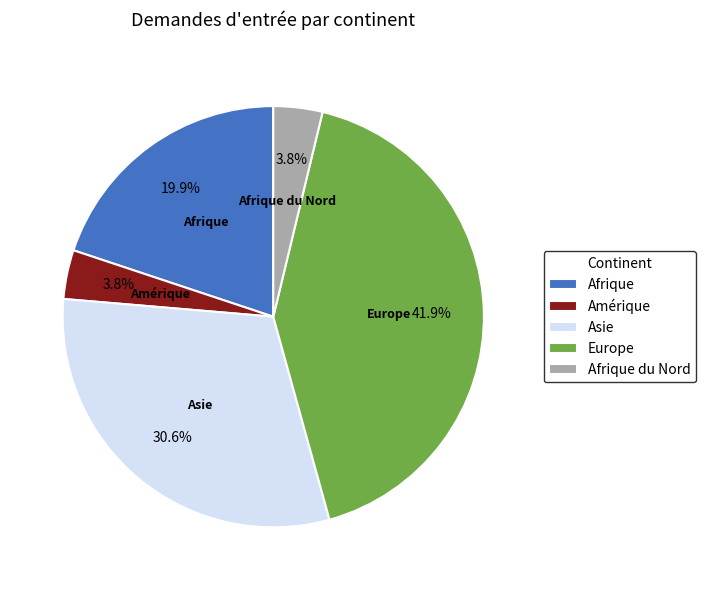

To the nearest percent, what is the combined percentage of Afrique and Europe?

62%